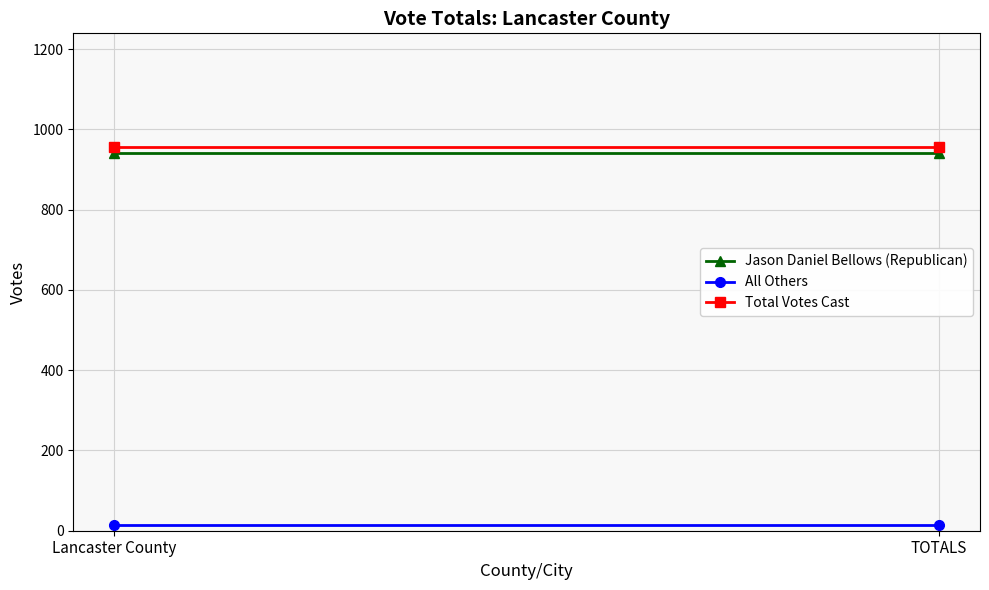

What is the value of the All Others point at the 1st from the left?

15